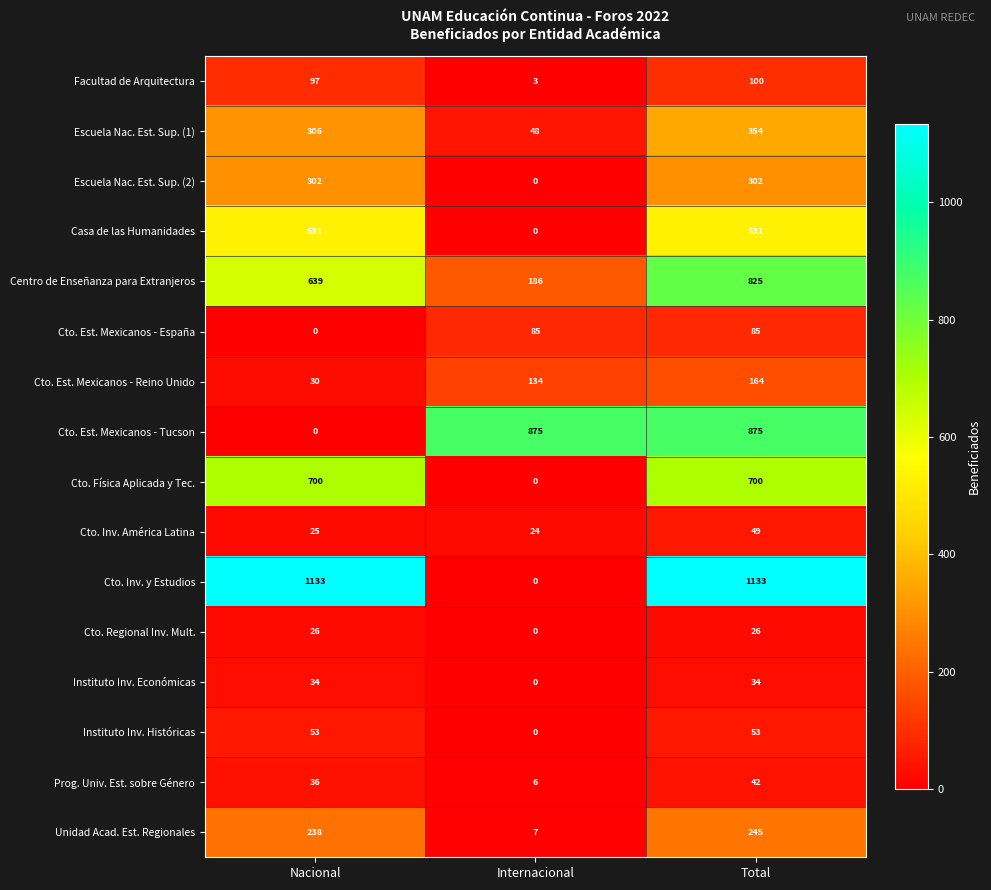

What is the difference between the highest and lowest values at Internacional?

875